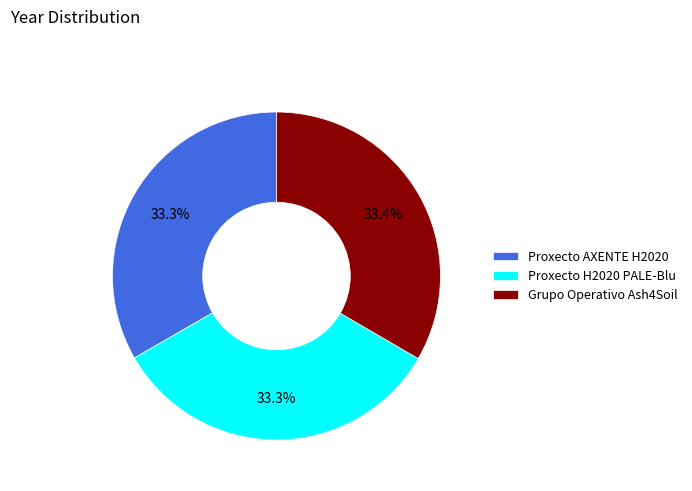

True or false: Proxecto AXENTE H2020 accounts for 33% of the total.

True